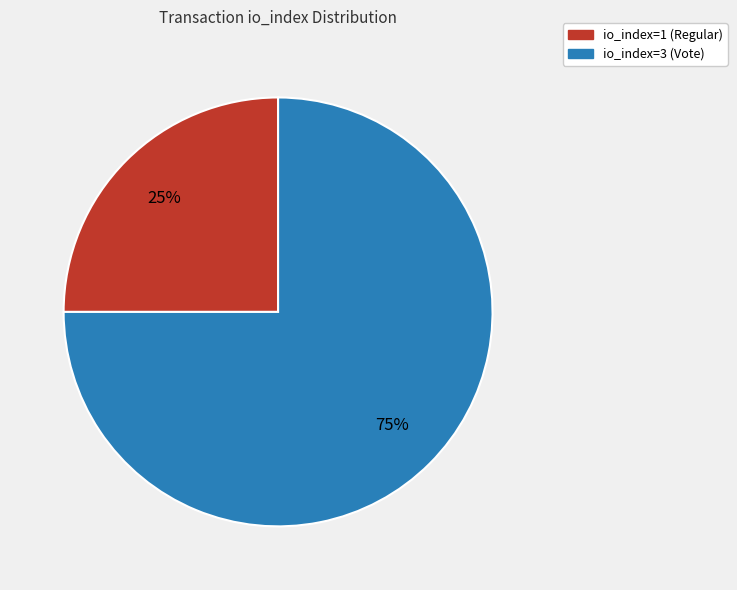

Combined, do io_index=1 (Regular) and io_index=3 (Vote) account for over 50%?

Yes